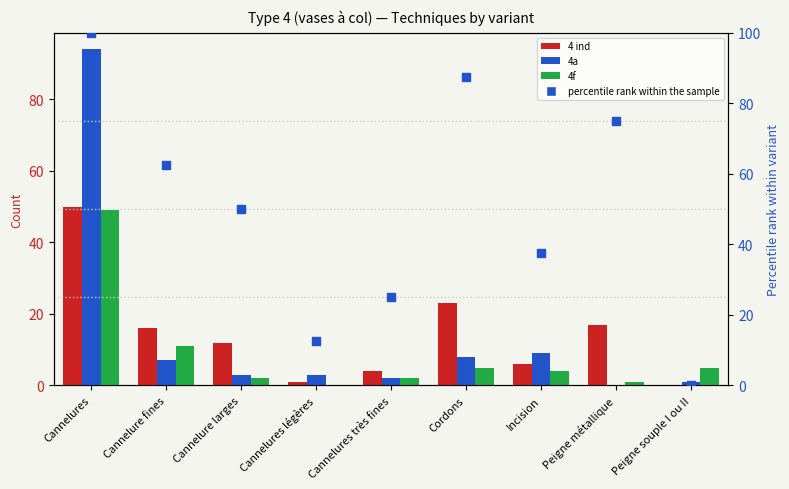

What are all the series names shown in the legend?

4 ind, 4a, 4f, percentile rank within the sample